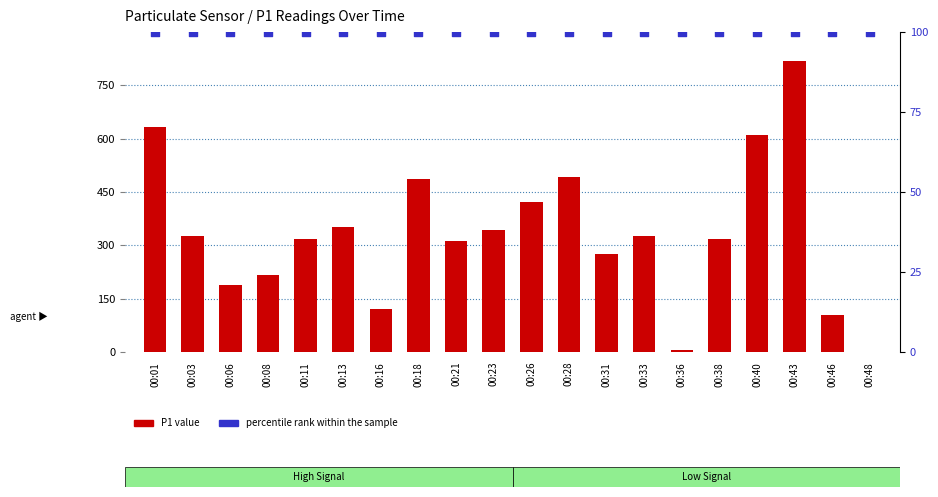

Which series reaches the minimum Y coordinate?

P1 value